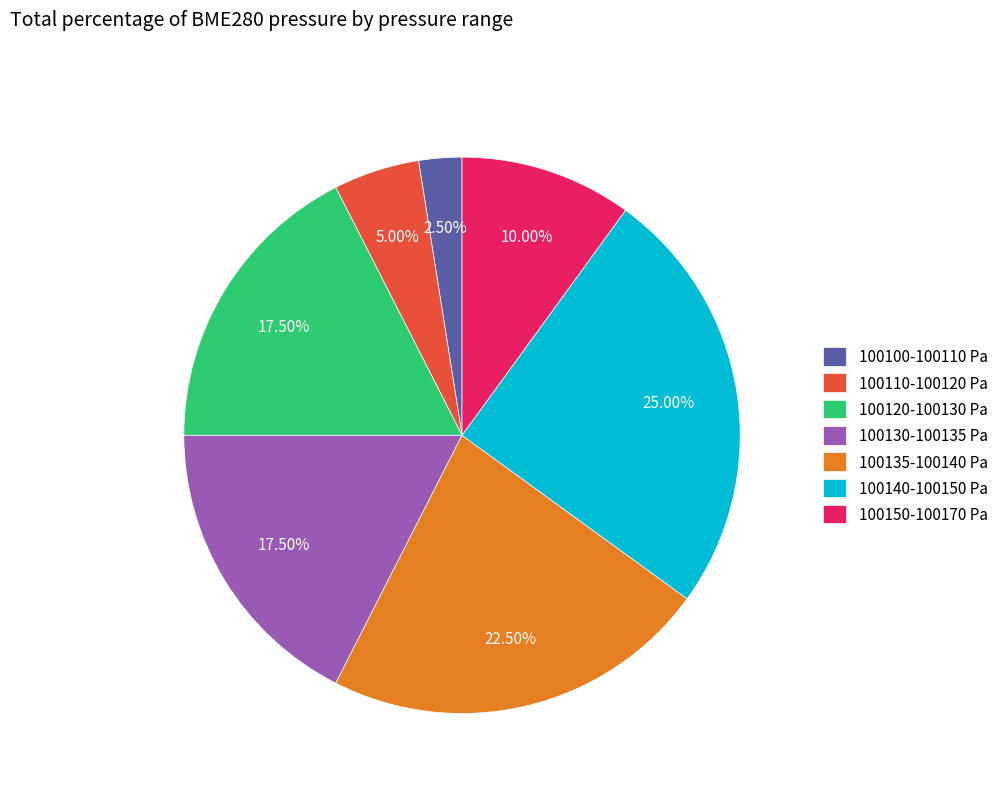

How many slices are in this pie chart?

7